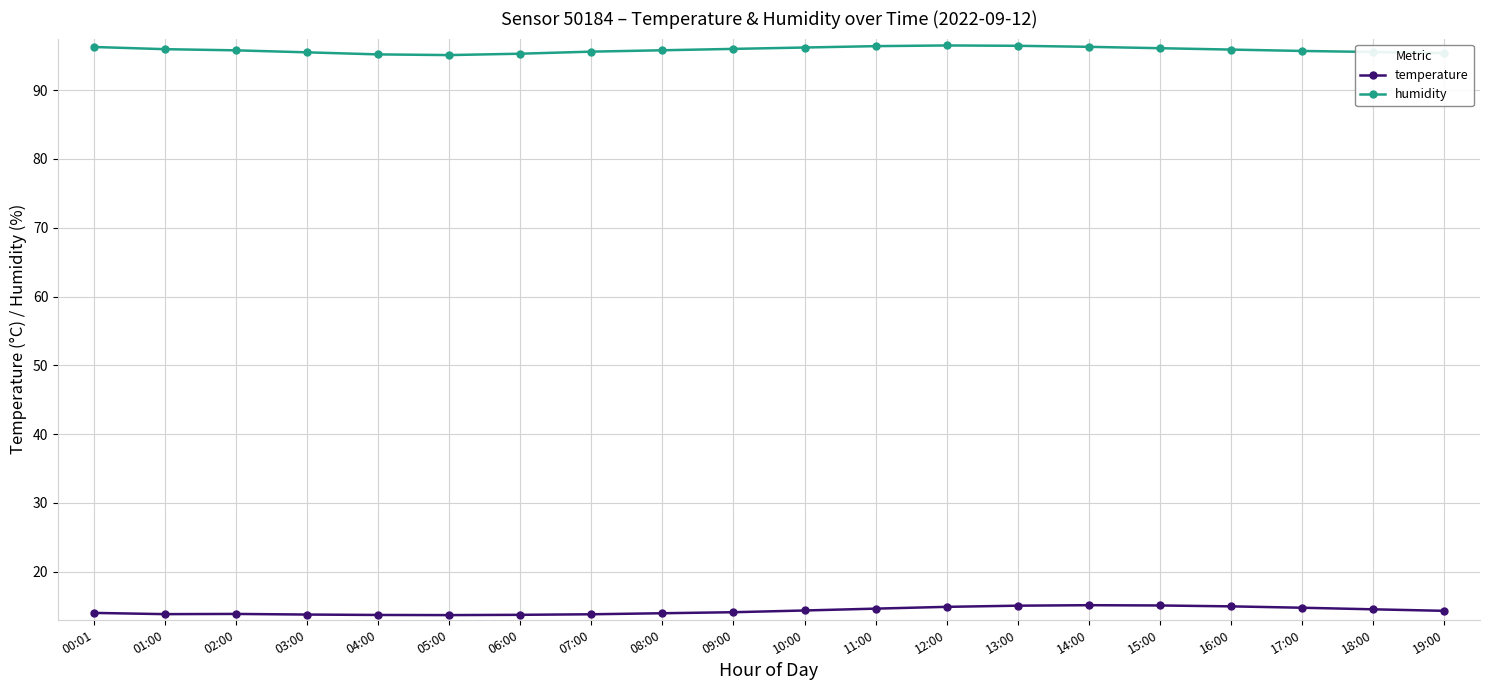

What is the minimum value shown in the chart?

13.7